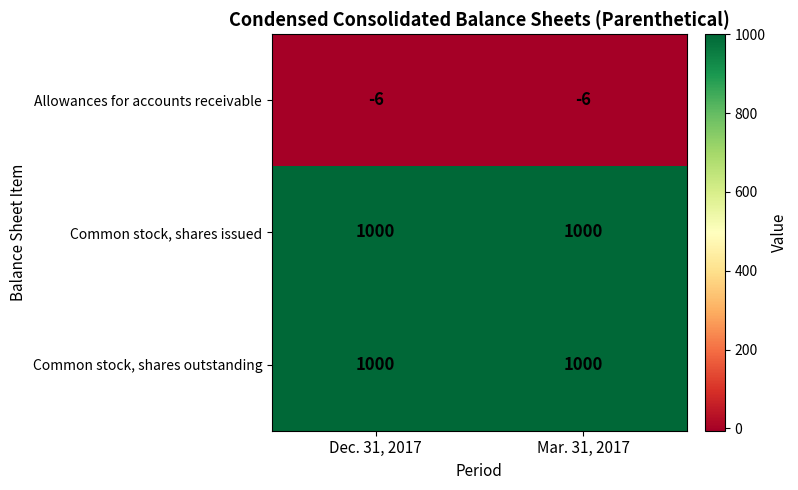

What is the lowest value of the Common stock, shares outstanding series?

1000